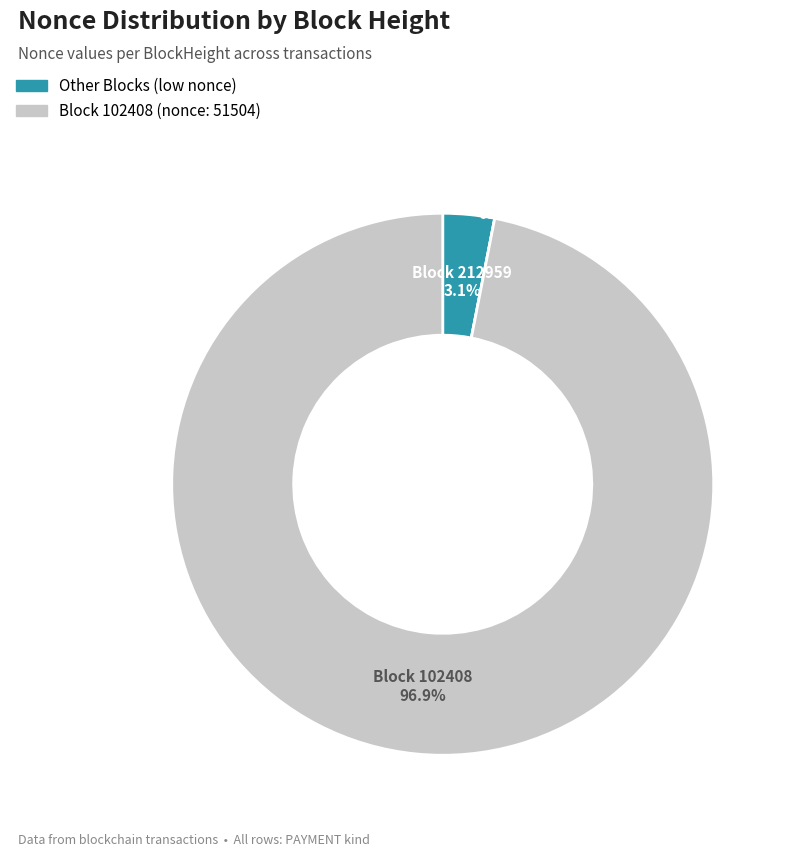

How many segments does this pie chart have?

4